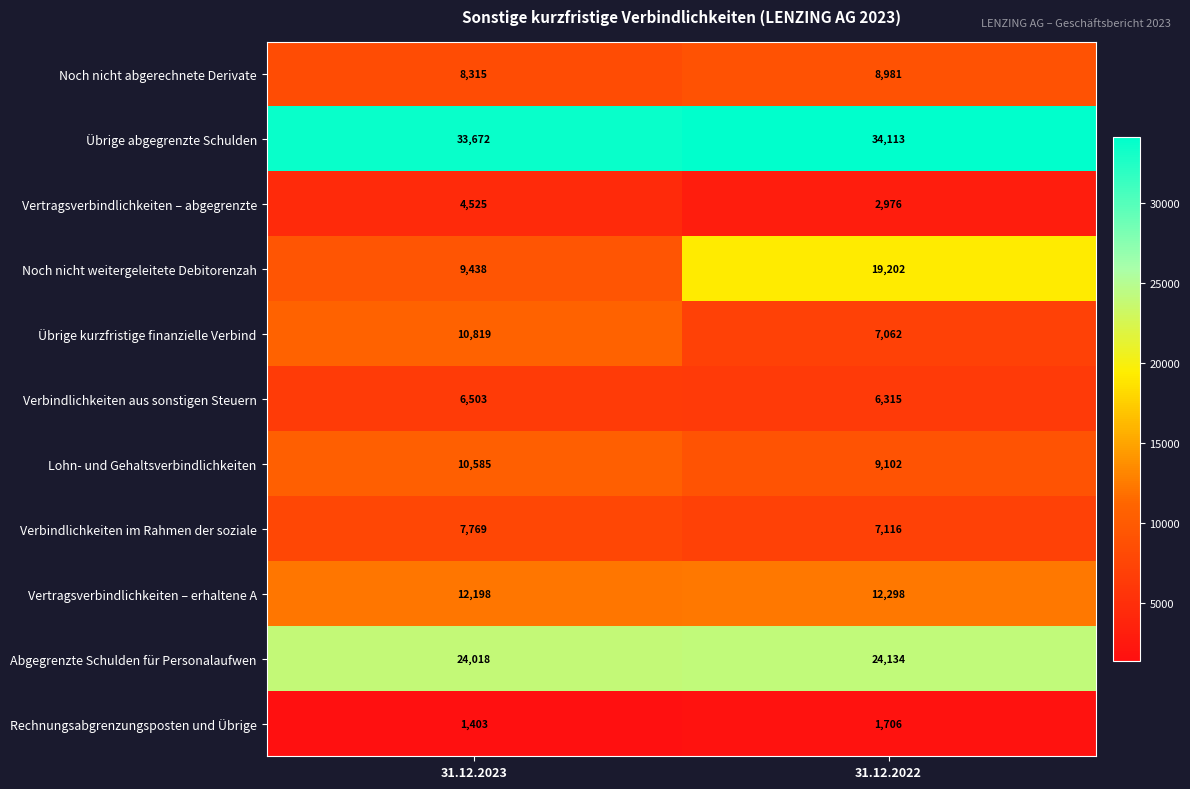

Which series has the largest total across all categories?

Übrige abgegrenzte Schulden